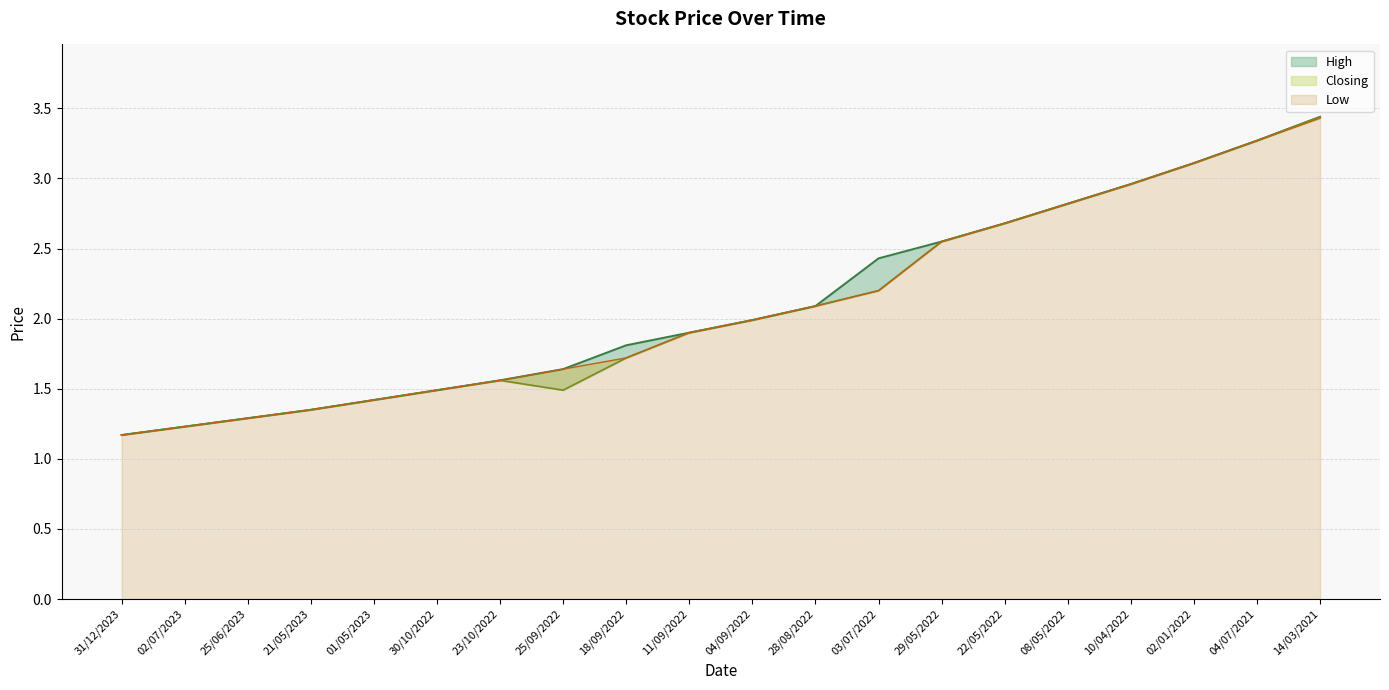

List the series in order of their overall mean, lowest first.

Closing, Low, High